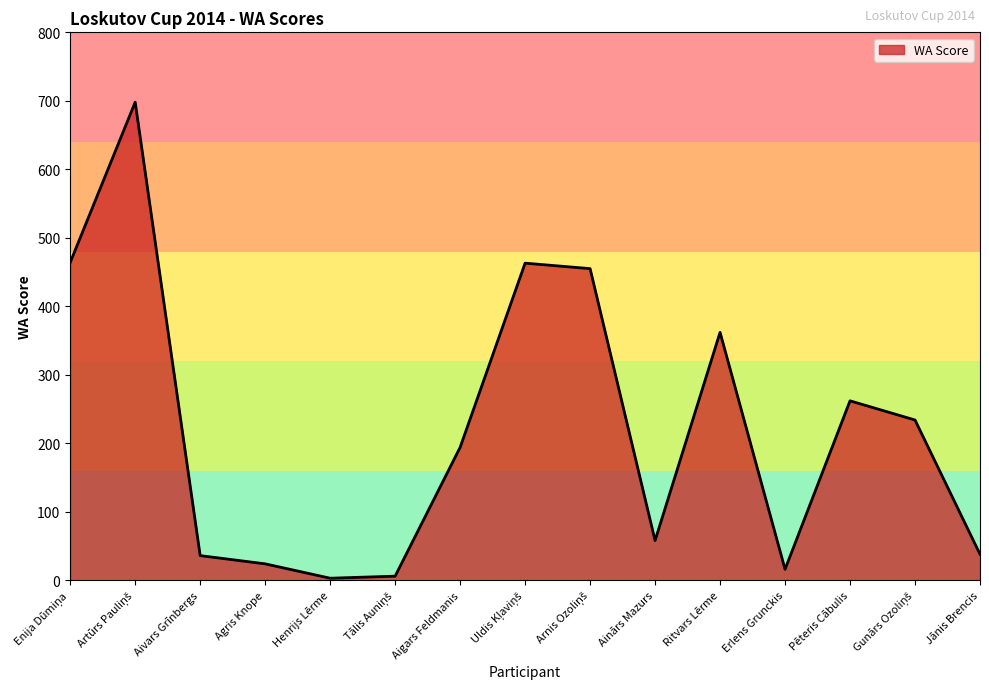

True or false: the data shows 24 at Agris Knope.

True